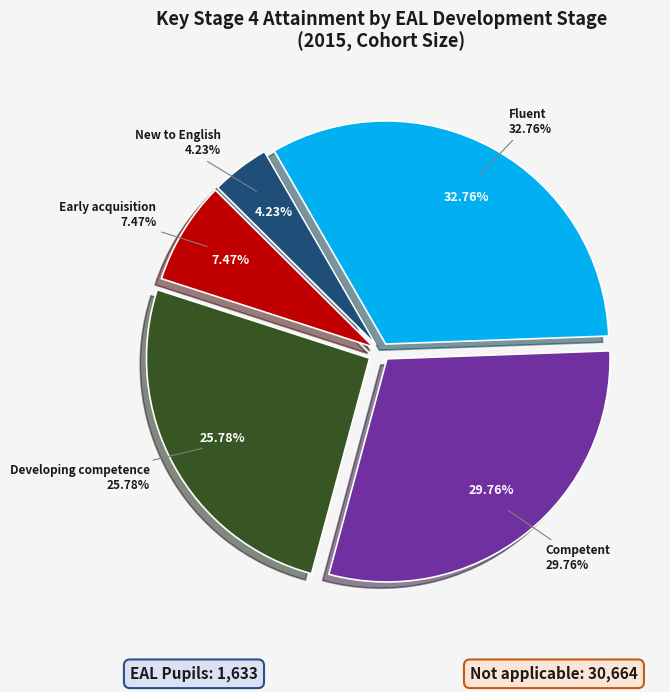

Do Not applicable and New to English together represent more than half of the pie?

Yes